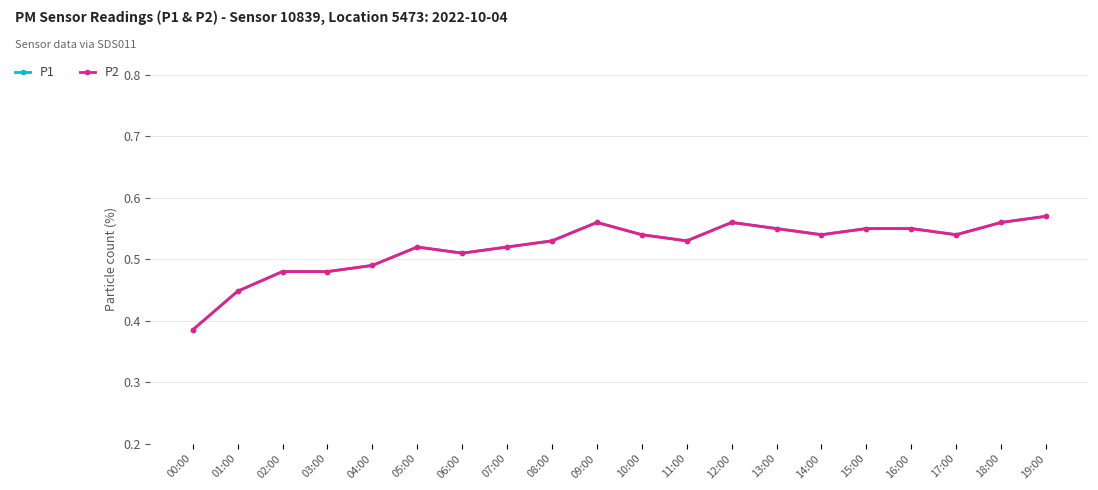

What is the label of the 8th point from the left?

07:00